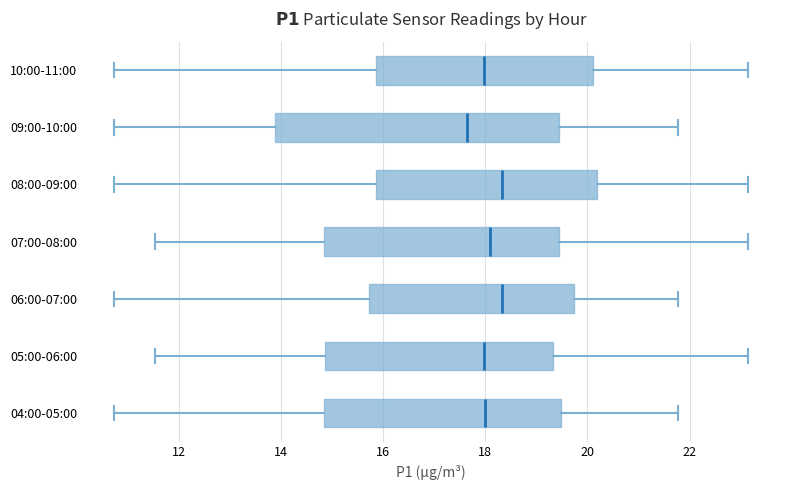

Comparing the boxes themselves (not the whiskers), which one is the widest?

09:00-10:00